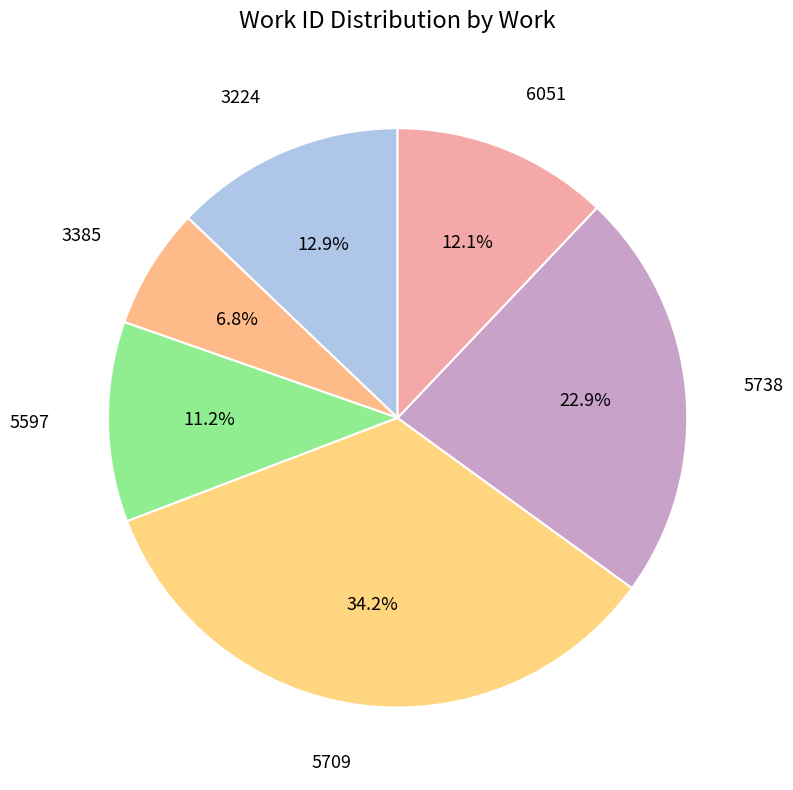

Rank the categories by value from highest to lowest.

5709, 5738, 3224, 6051, 5597, 3385